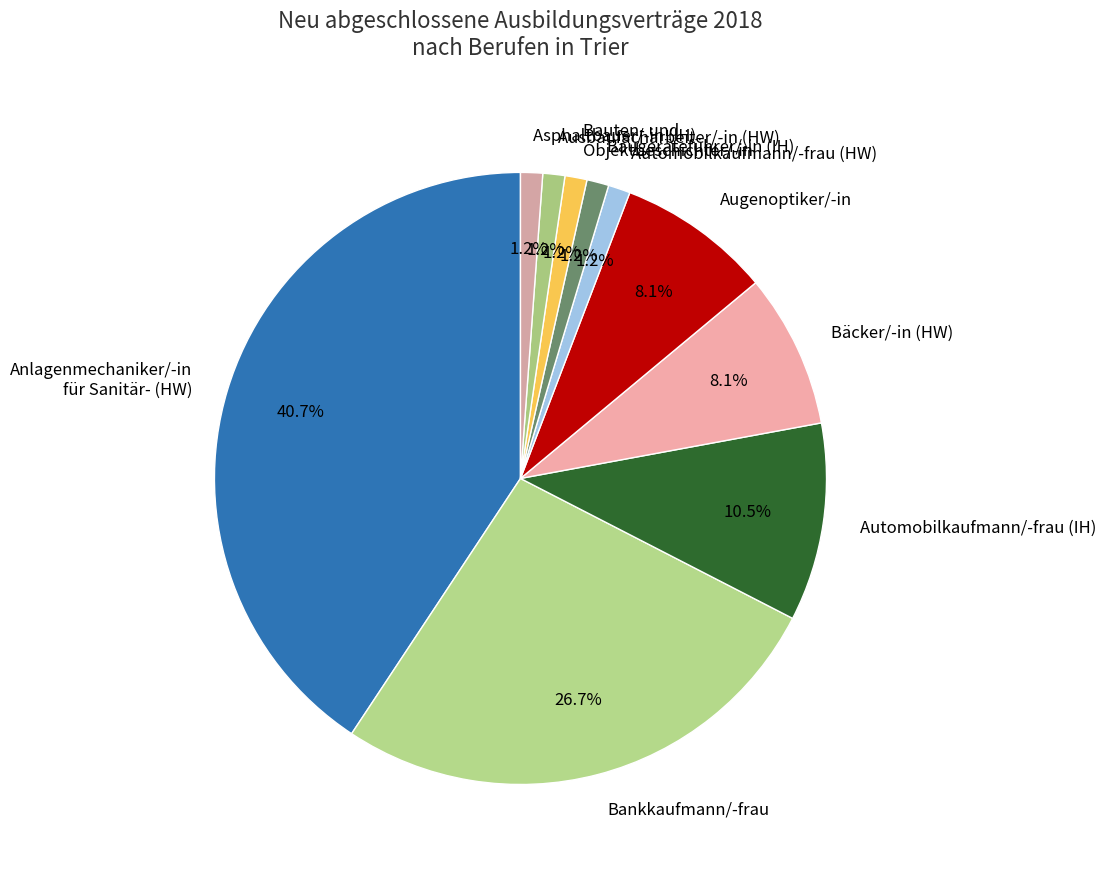

How many slices are in this pie chart?

10